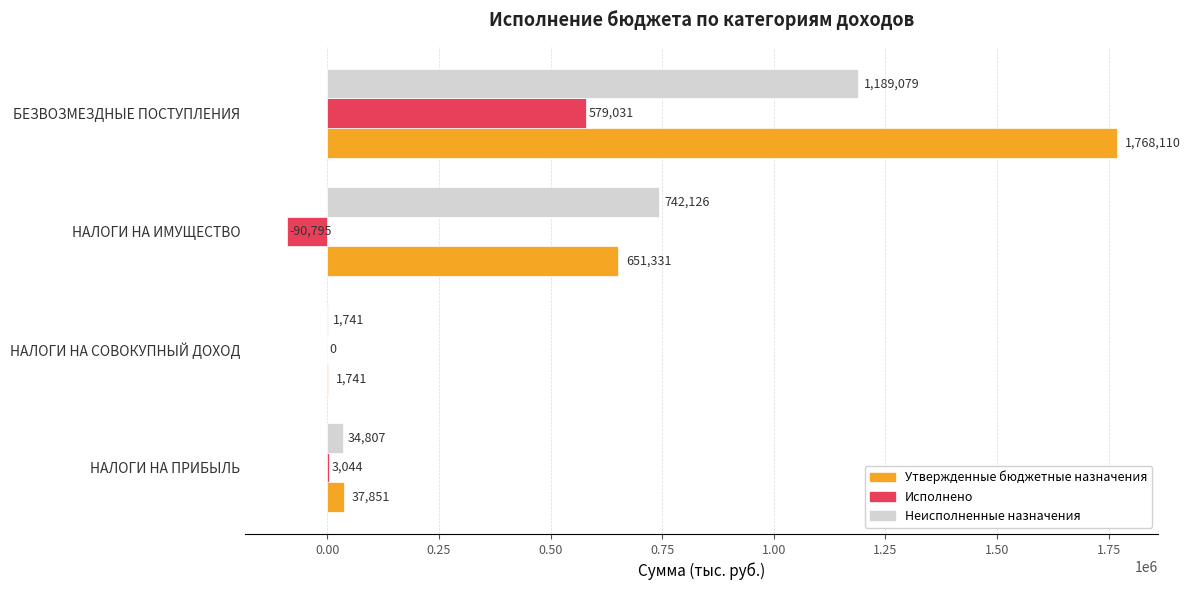

Which series has the largest total across all categories?

Утвержденные бюджетные назначения